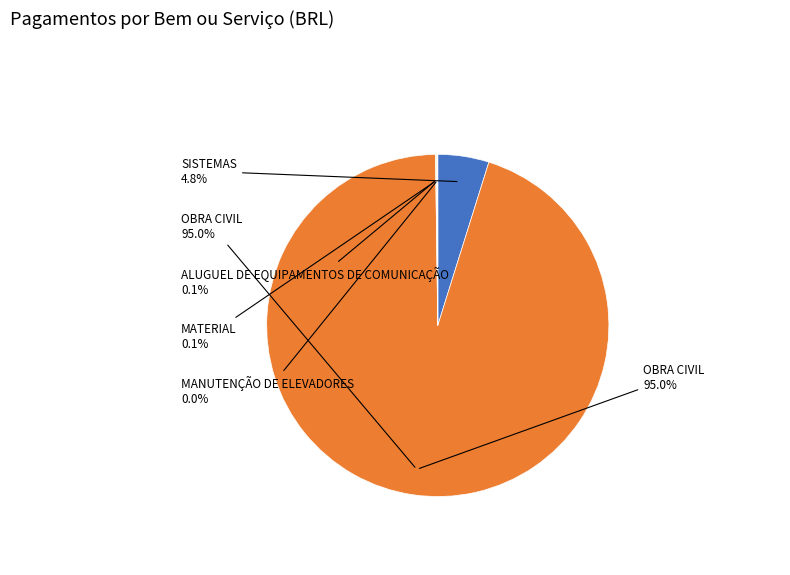

What is the largest slice in the pie chart?

OBRA CIVIL